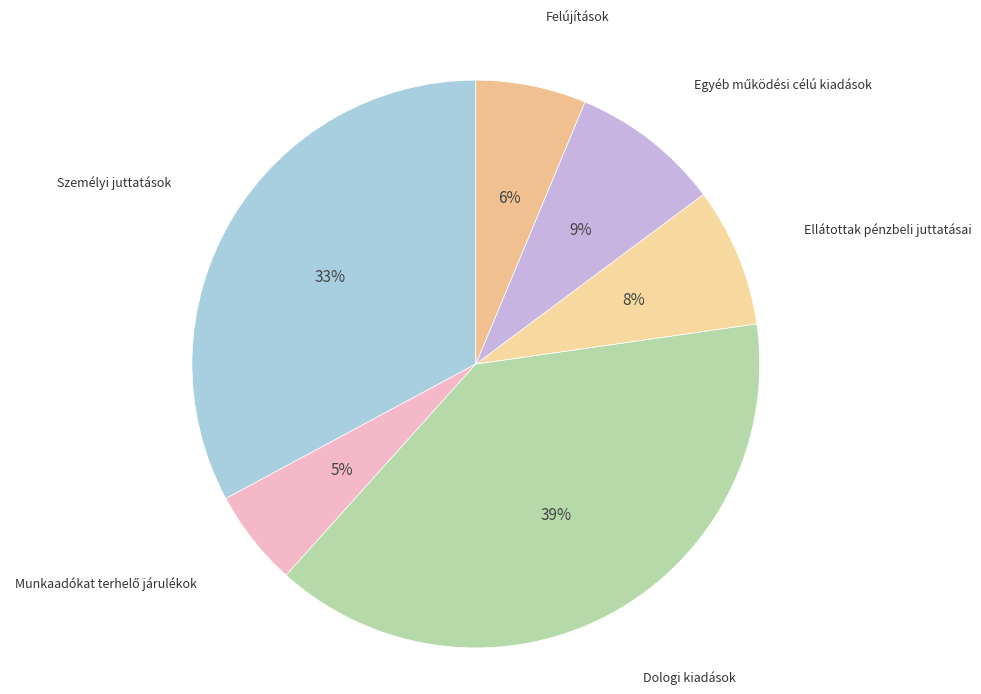

How many segments does this pie chart have?

6